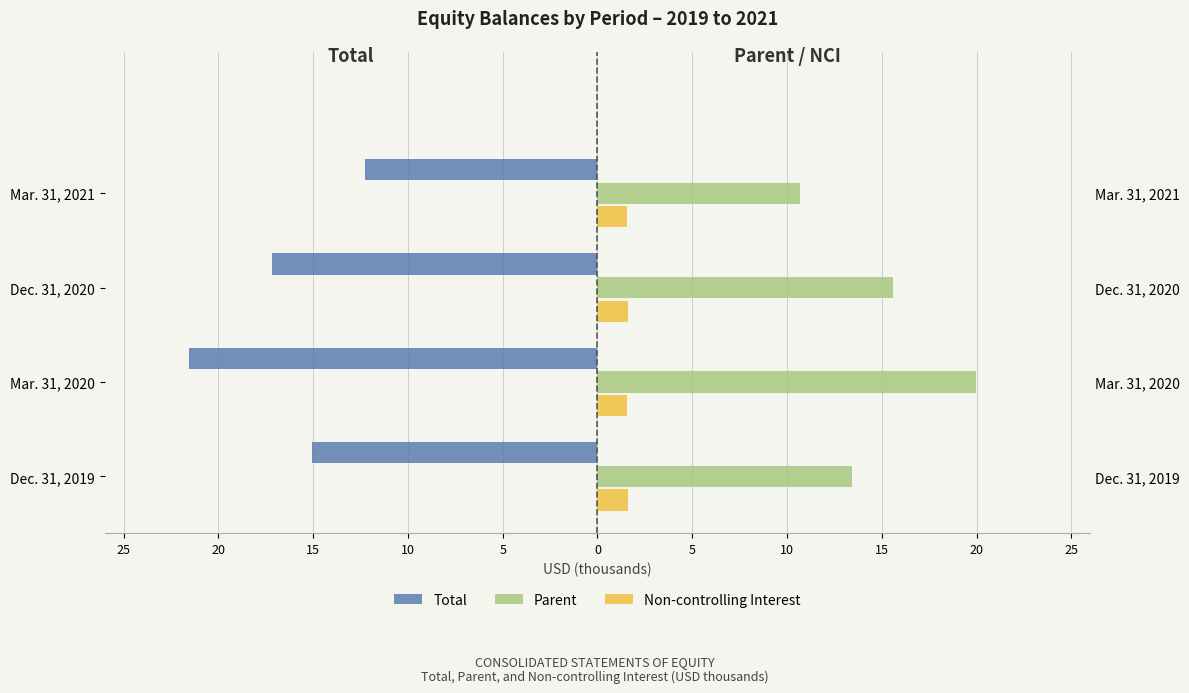

What is the average value of the Parent series?

14.9